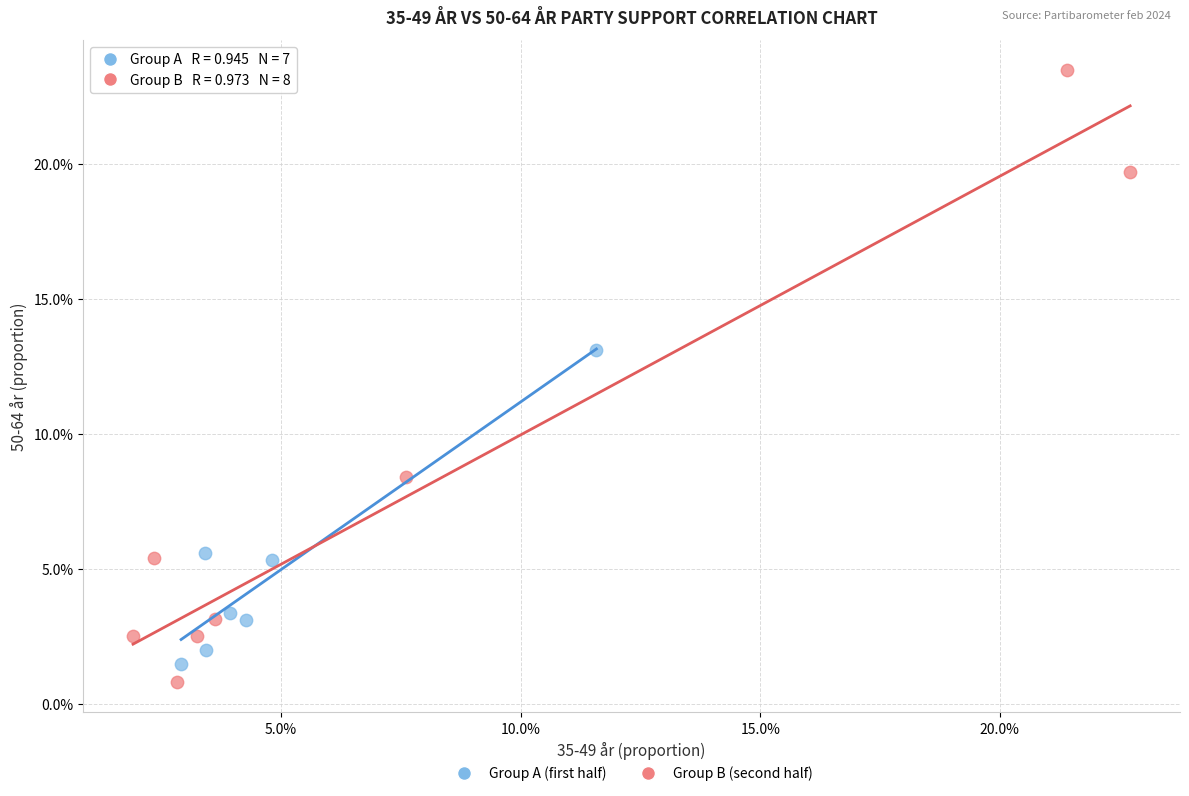

Which series has the largest Y range (max minus min)?

Group B (second half)